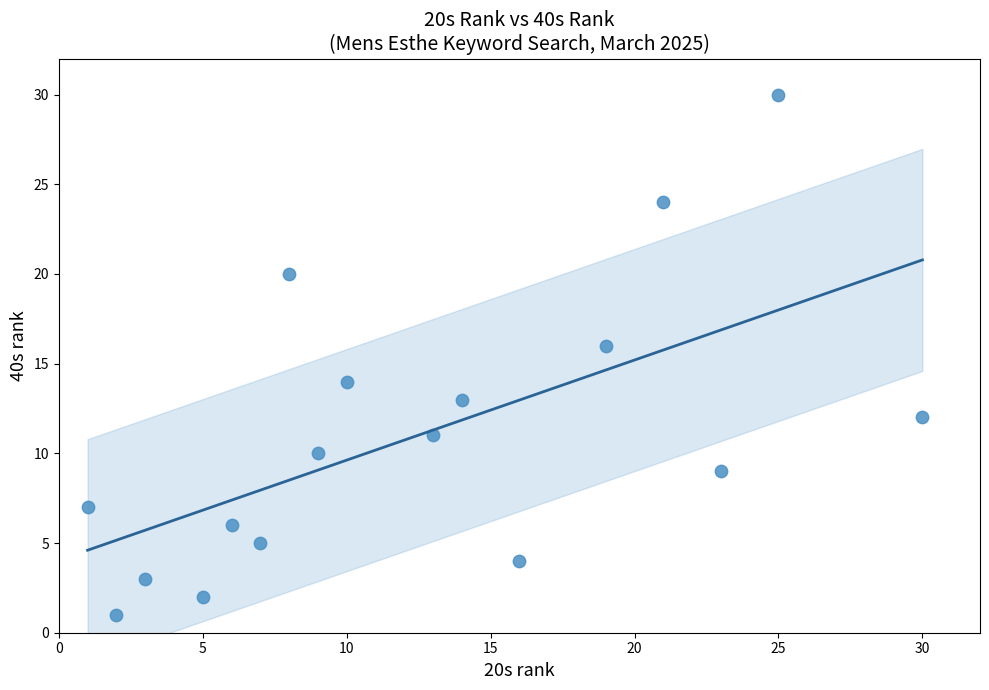

What is the range of Y values (max minus min)?

29